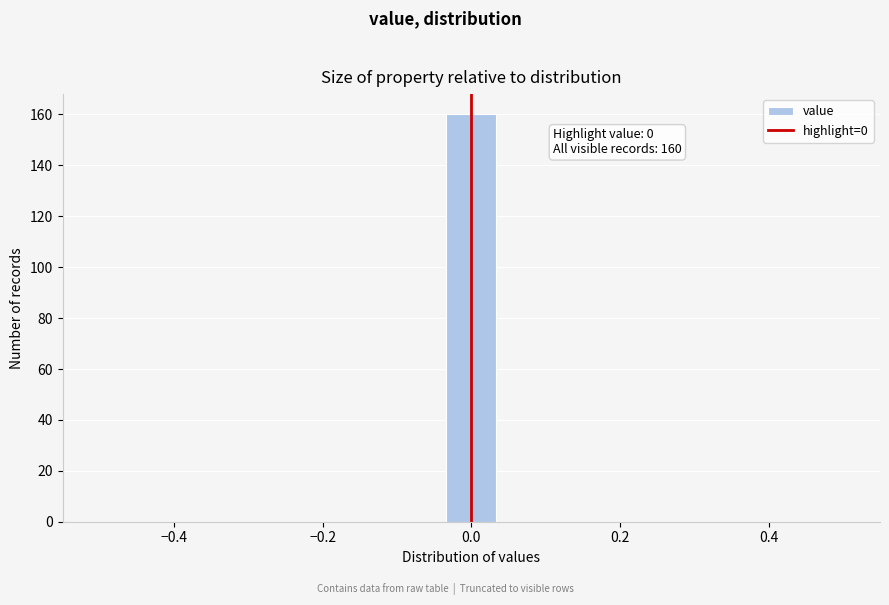

Read against the x-axis, roughly where is the centre of the tallest bar?

0.00